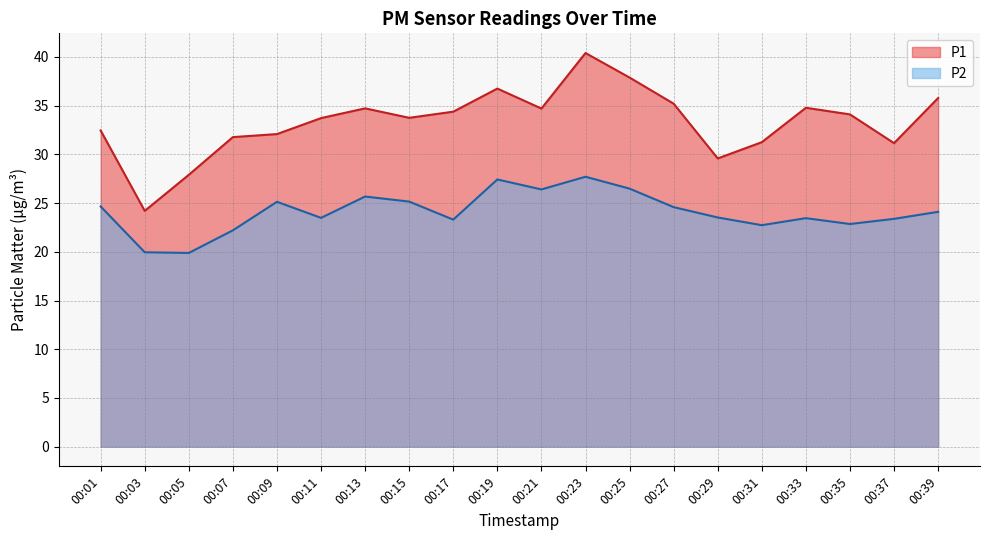

Does the chart have visible grid lines?

Yes